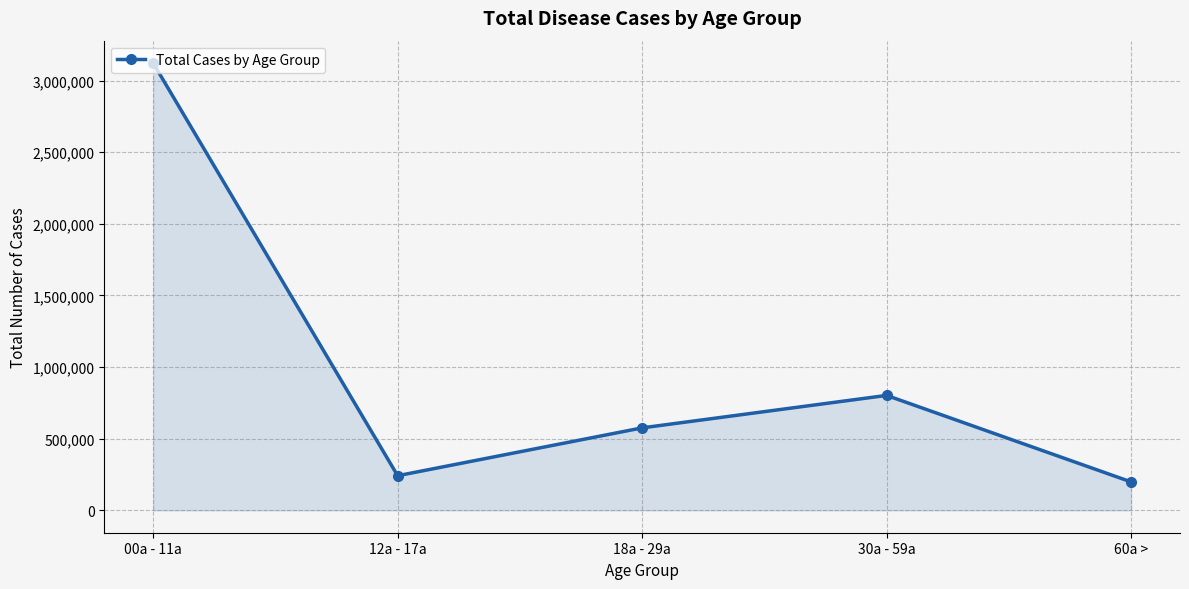

True or false: the data shows 369744 at 30a - 59a.

False